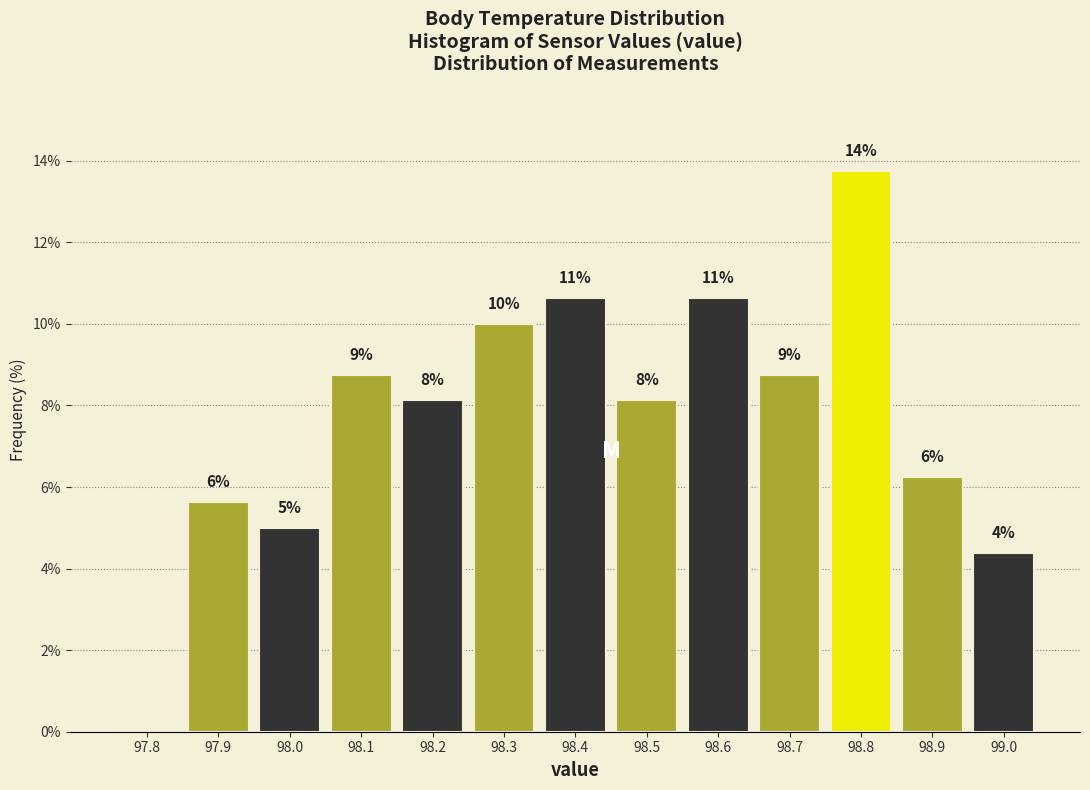

Are the bars horizontal?

No